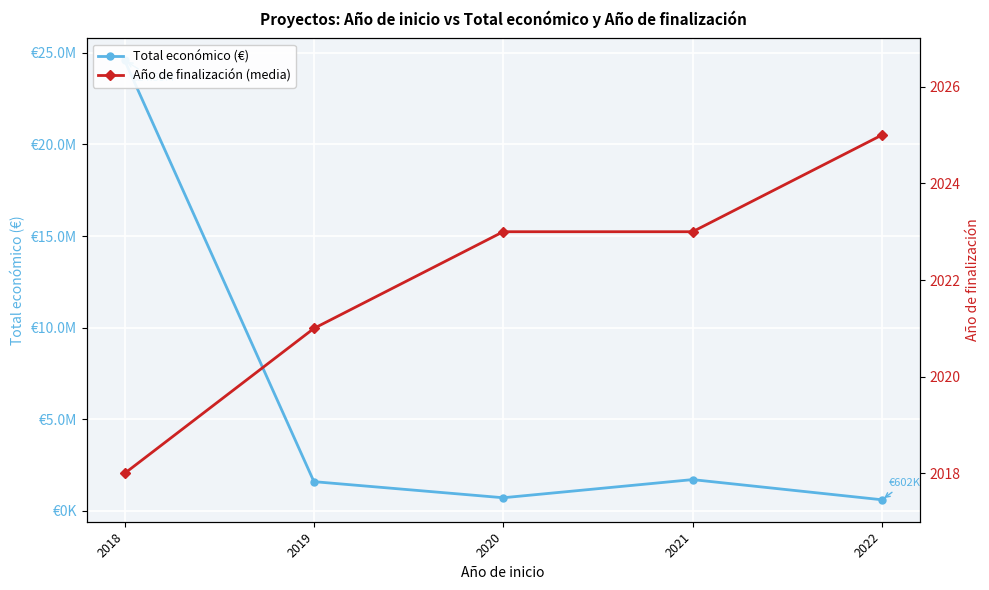

How many data points does each series have?

5